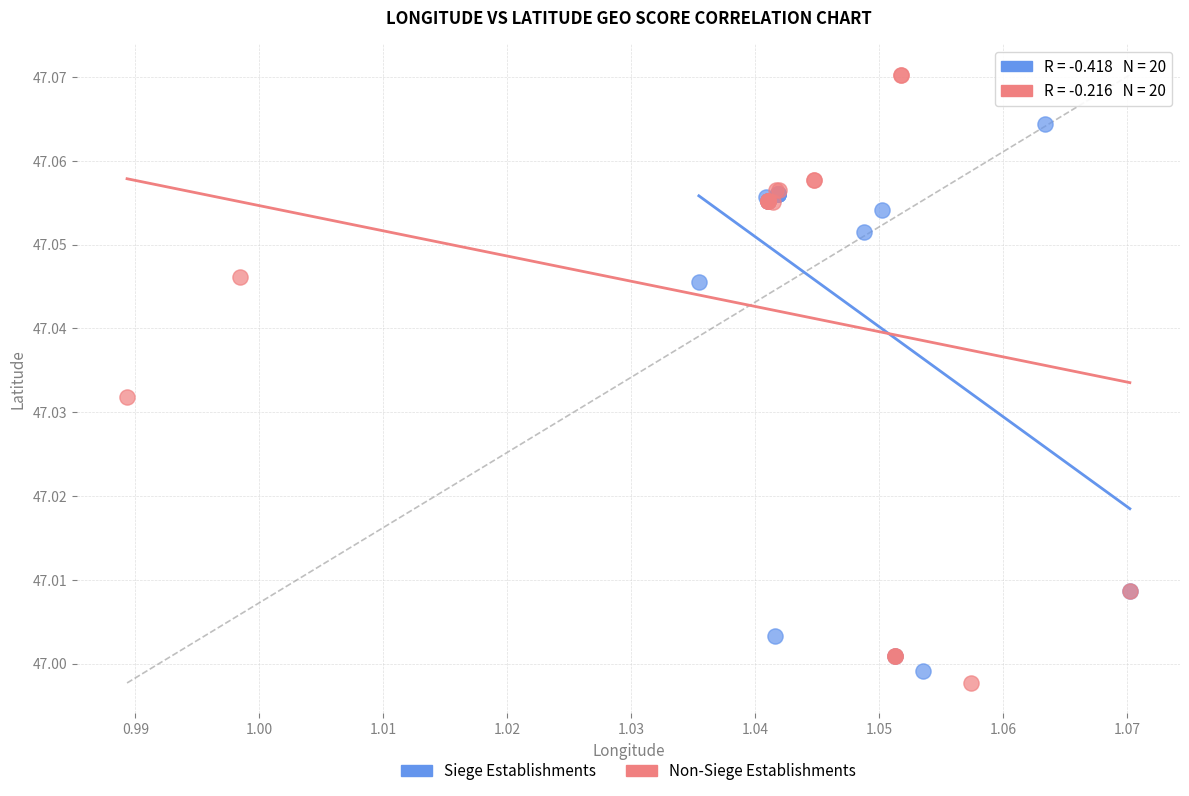

Which series reaches the maximum Y coordinate?

Non-Siege Establishments